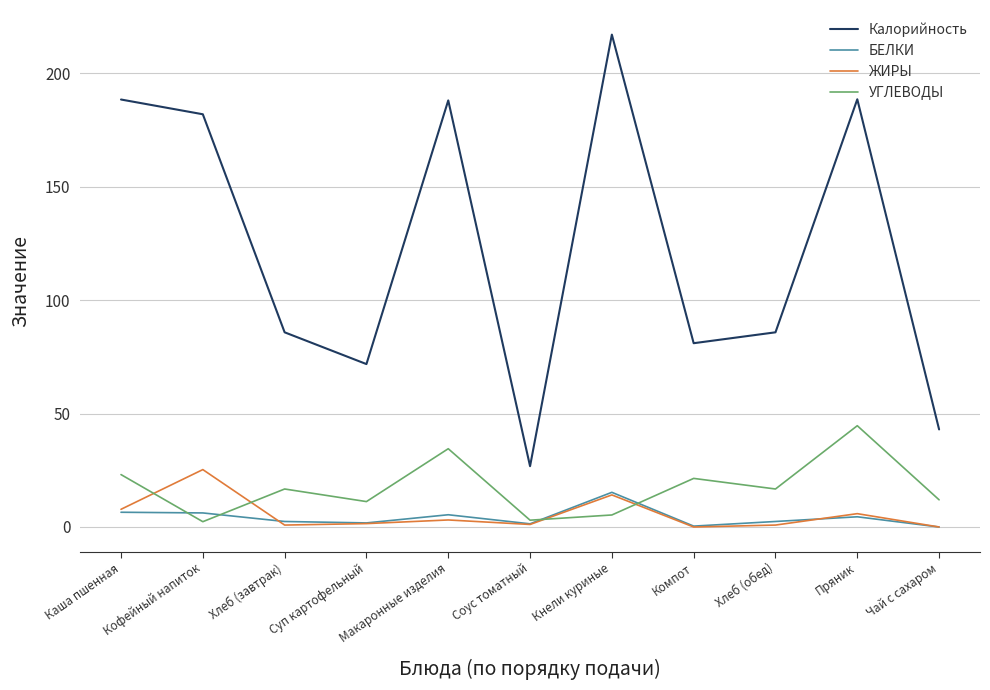

What is the maximum value for Калорийность?

217.0